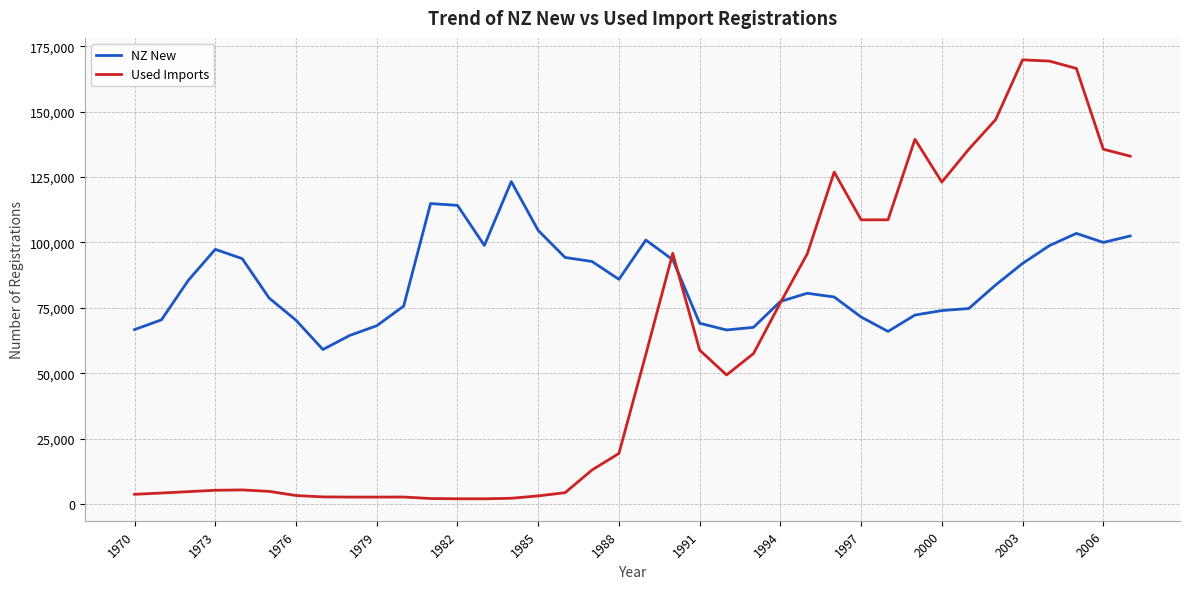

What is the difference between the maximum and minimum values in the Used Imports series?

167742